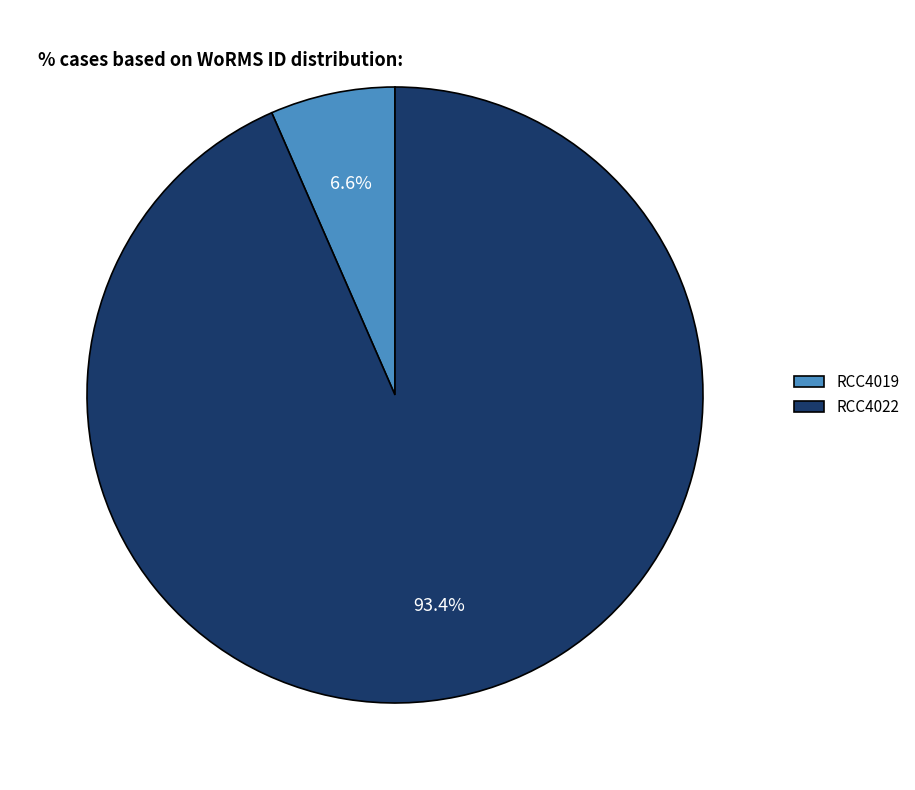

To the nearest percent, what is the difference between the largest and smallest slice percentages?

87%